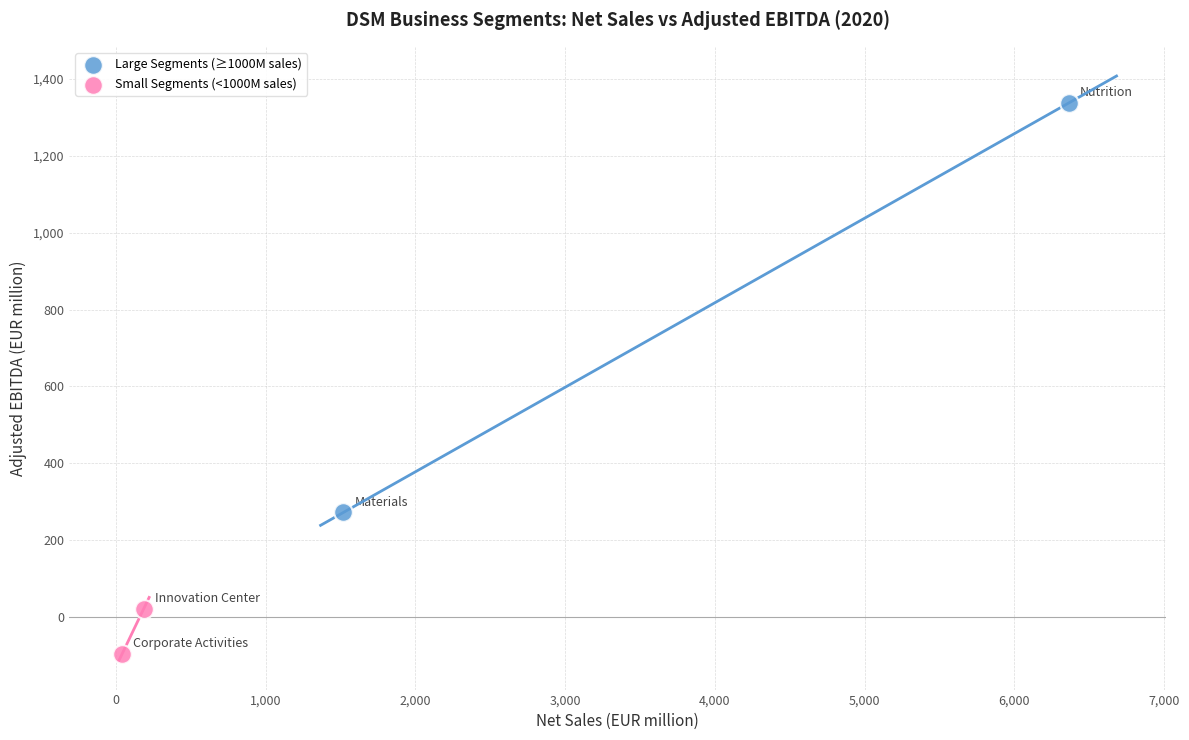

What are all the series names shown in the legend?

Large Segments (≥1000M sales), Small Segments (<1000M sales)